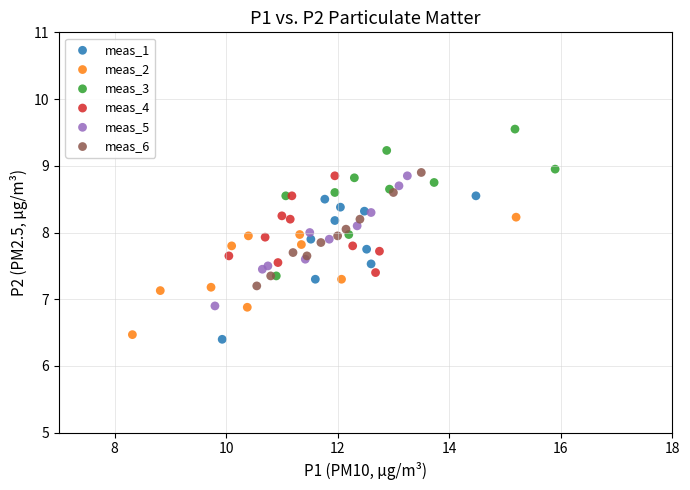

Which series reaches the maximum Y coordinate?

meas_3